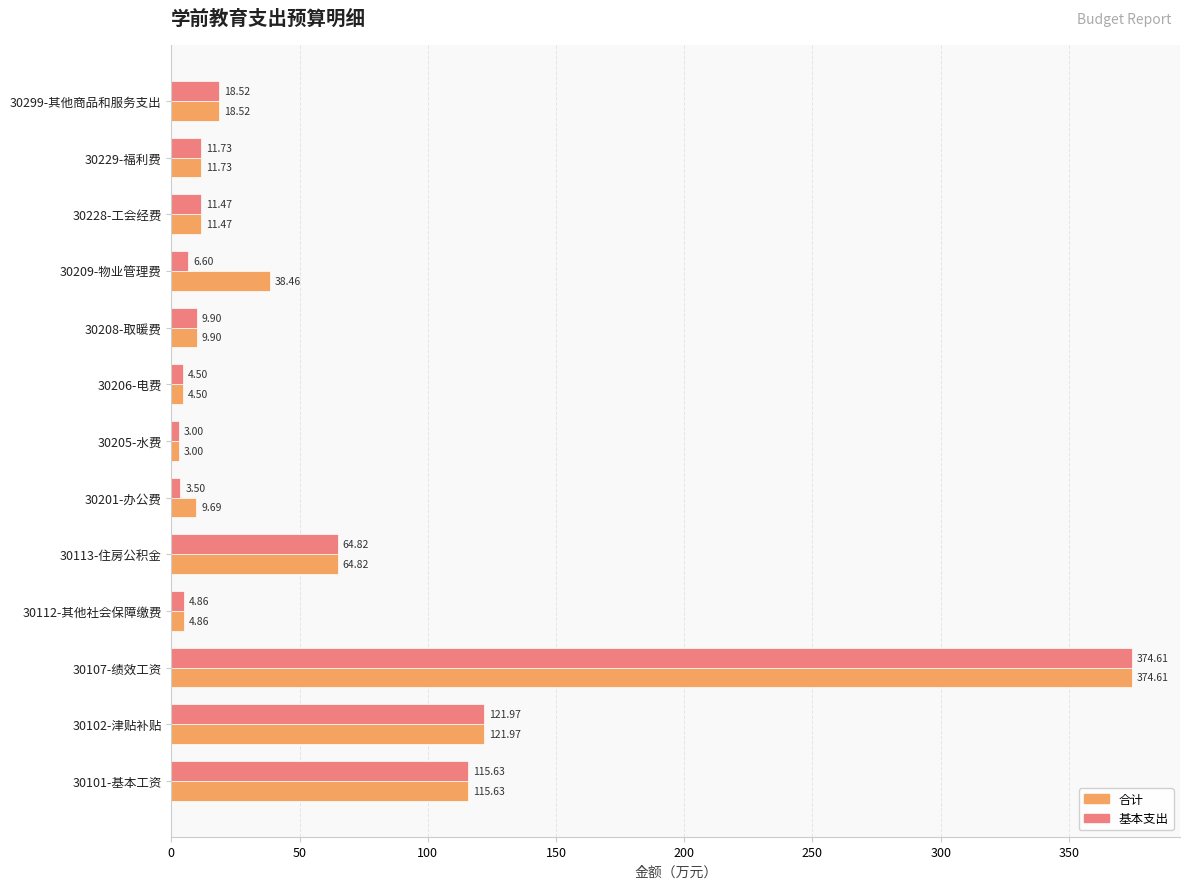

What is the difference between the highest and lowest values at 30201-办公费?

6.2